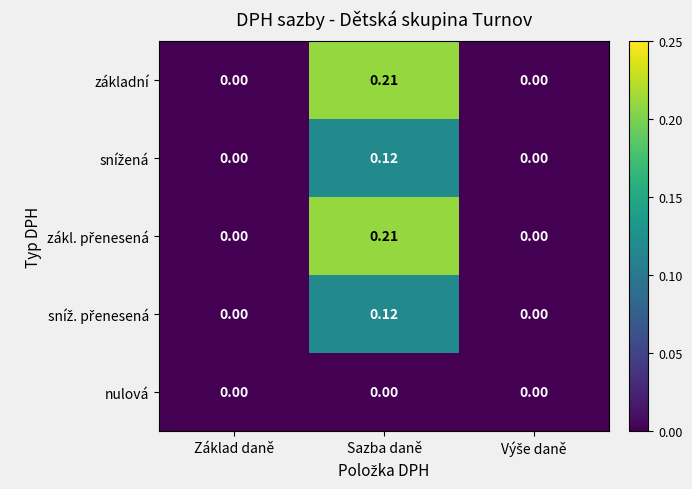

Which label corresponds to the largest value in the chart?

Sazba daně